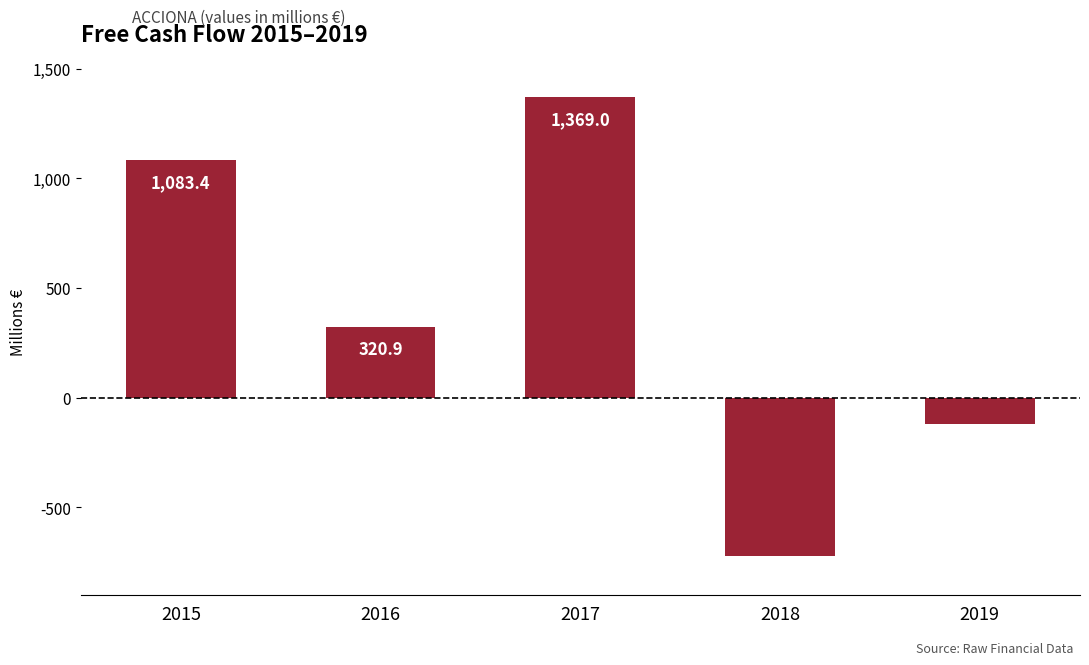

Does the chart contain any negative values?

Yes